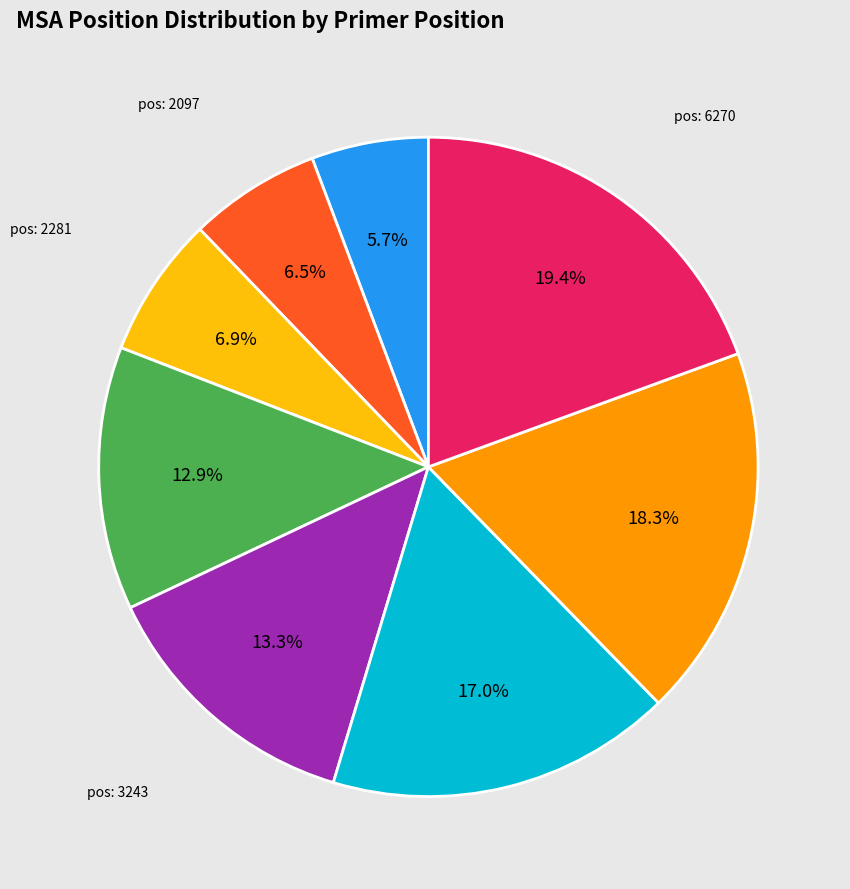

Does any single category account for the majority?

No